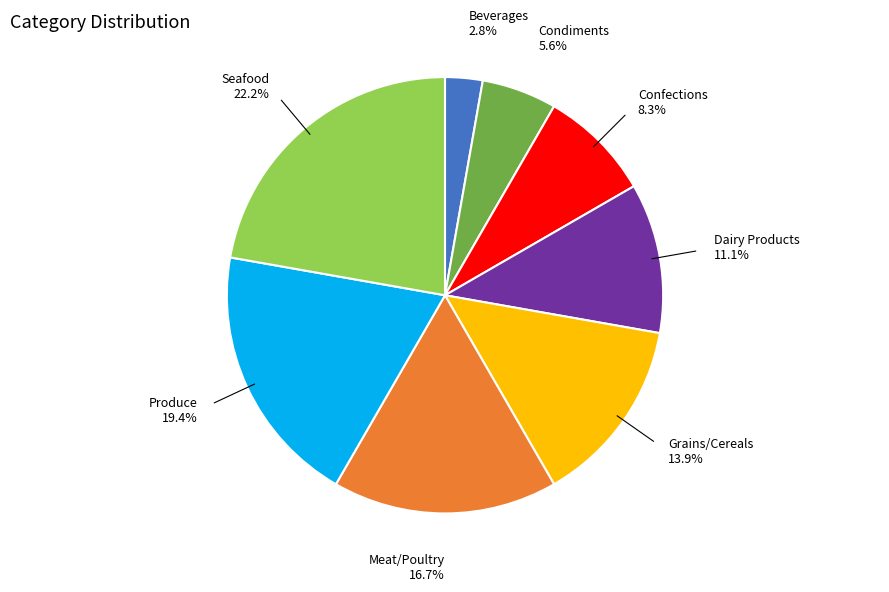

Does Dairy Products account for over 50% of the chart?

No